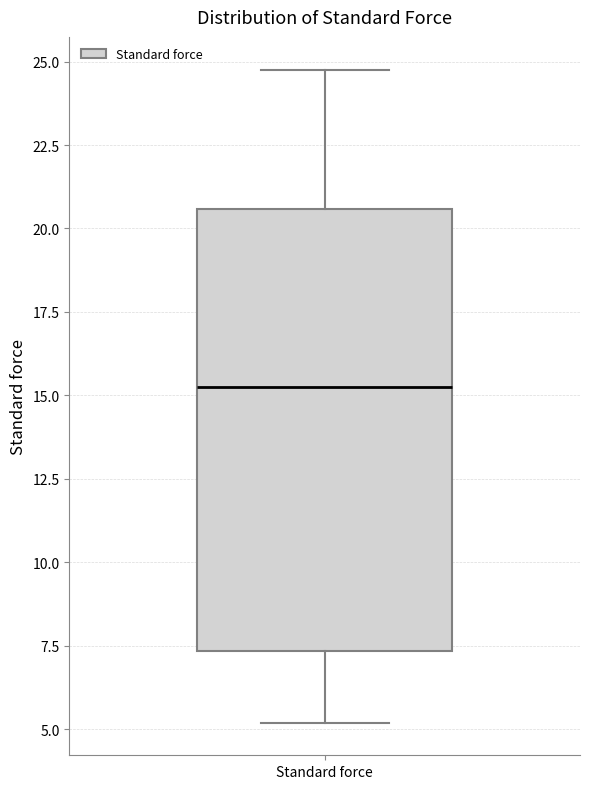

Transcribe this box plot: give where the median line is, the range the box spans, and where the two whiskers end, as read against the y-axis. The values are not printed on the chart, so give them approximately, as read against the axis.

median 15.5, box 7.5 to 20.5, whiskers 5.0 to 25.0